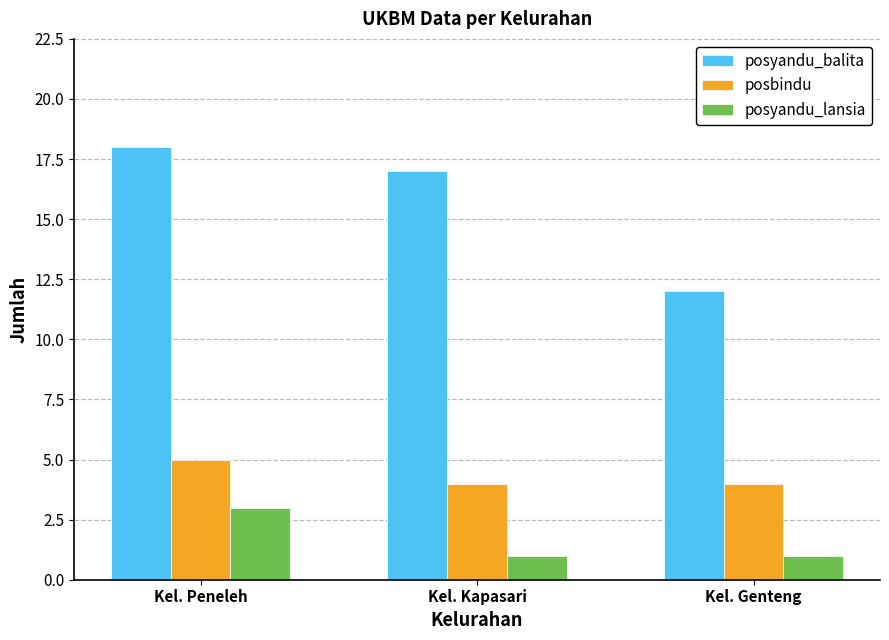

Rank the series by their maximum value, from highest to lowest.

posyandu_balita, posbindu, posyandu_lansia